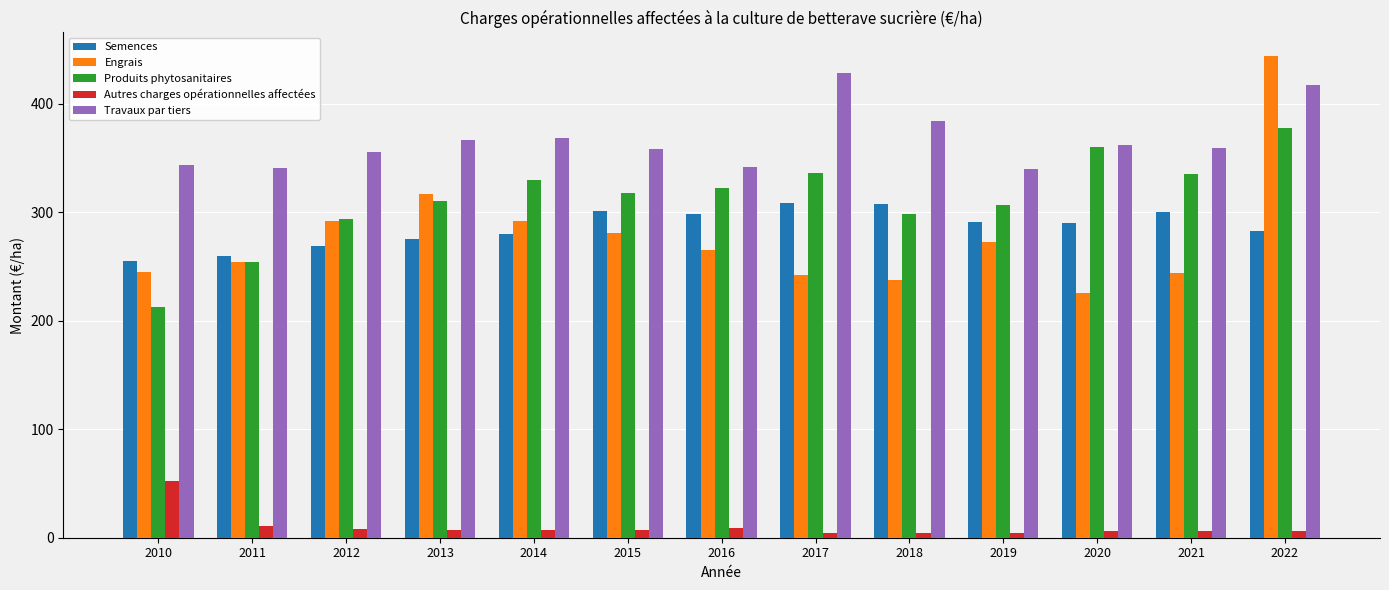

At how many categories does at least one series exceed 80?

13